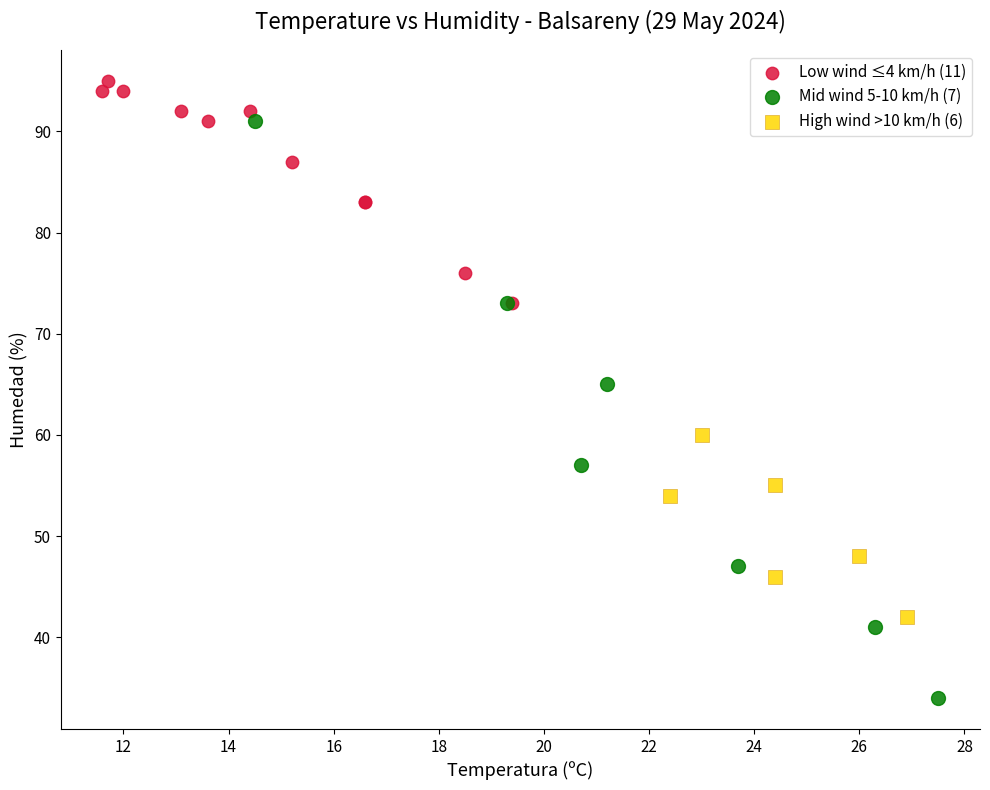

What are all the series names shown in the legend?

Low wind ≤4 km/h (11), Mid wind 5-10 km/h (7), High wind >10 km/h (6)